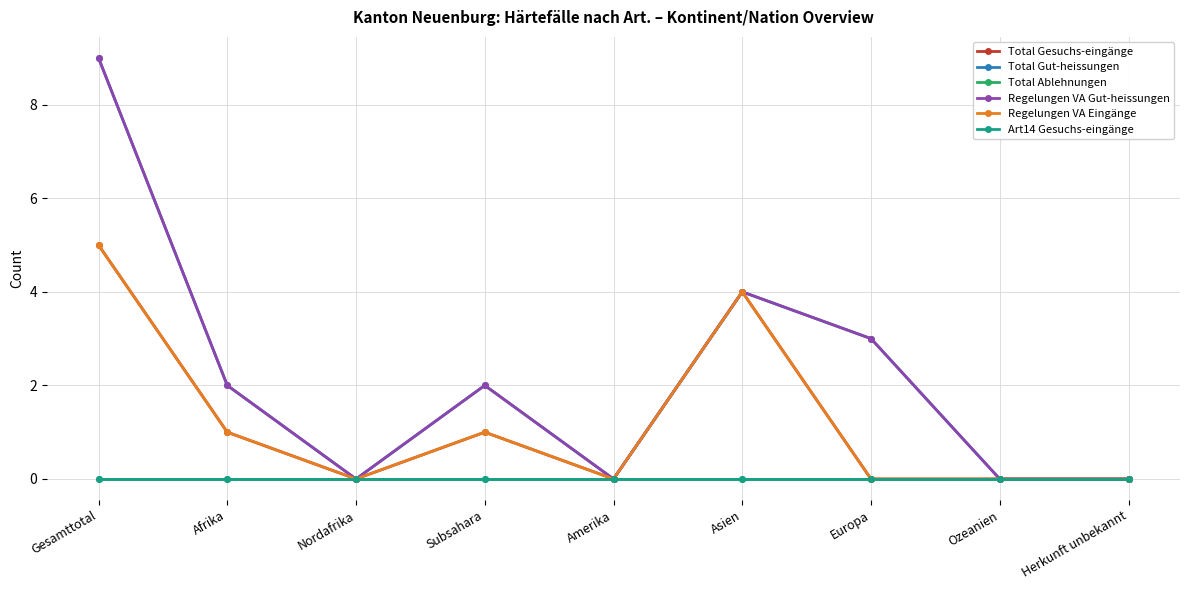

What position from the right is Subsahara?

6